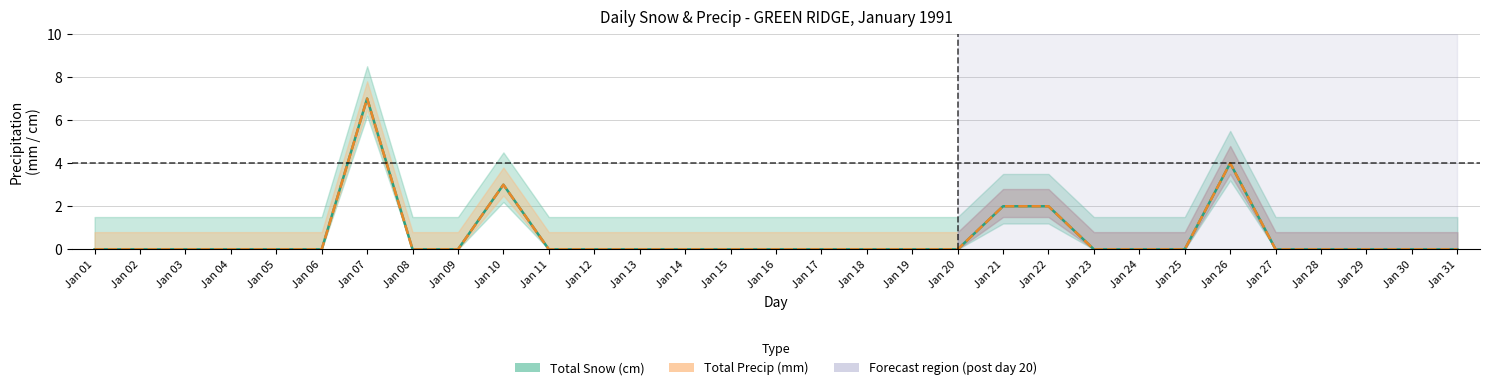

How many values in the Total Precip (mm) series exceed 0?

5